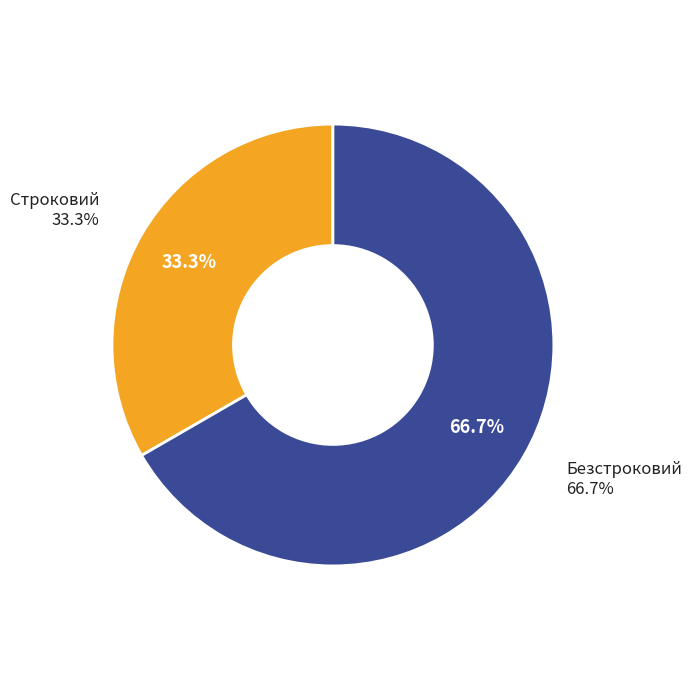

Rank the categories by value from highest to lowest.

Безстроковий, Строковий